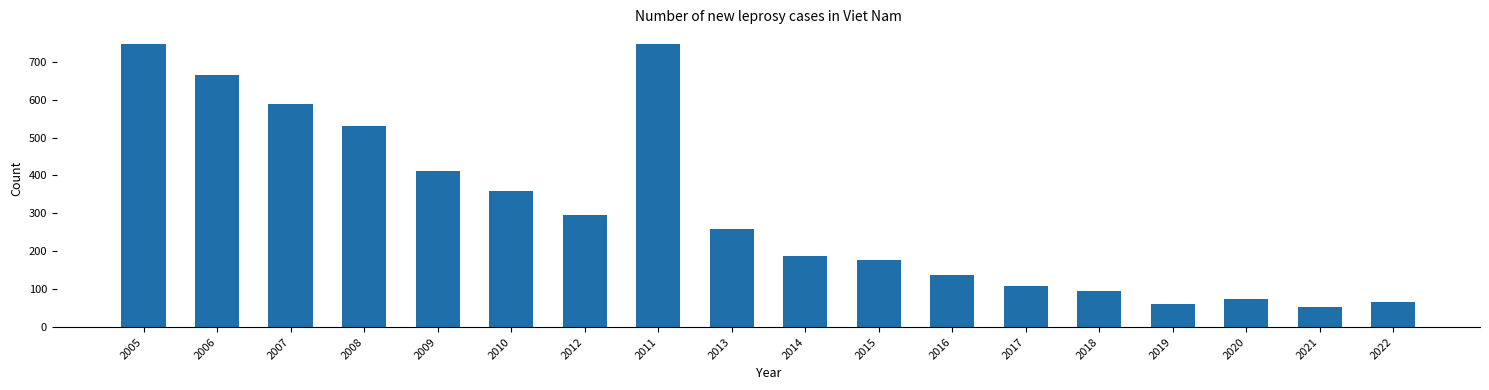

What is the ratio of the value at 2007 to the value at 2017?

5.4